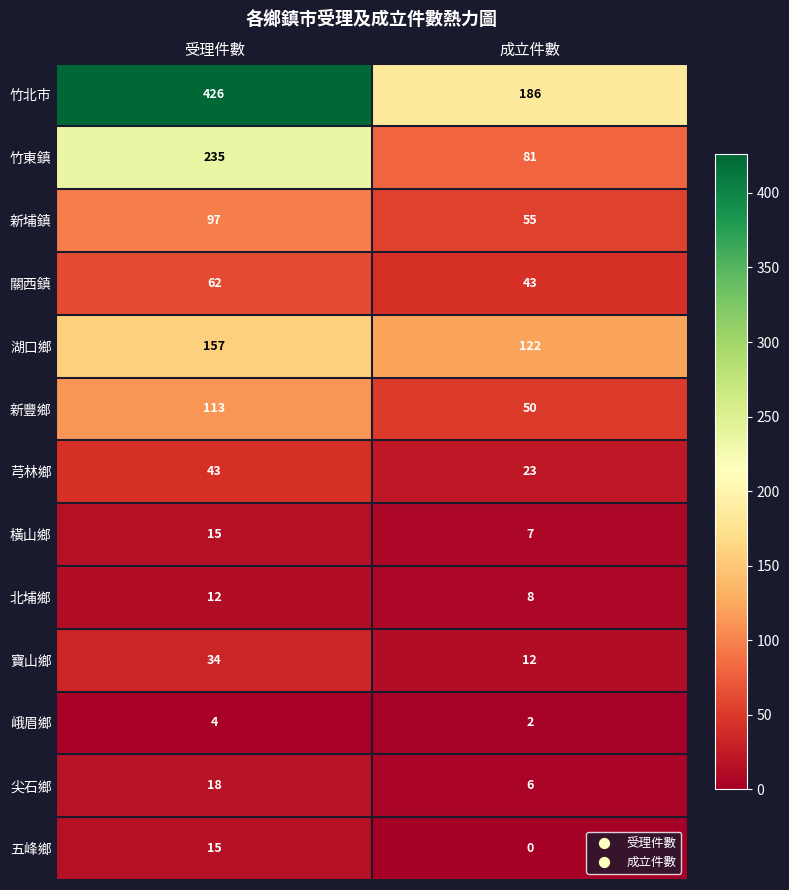

Which label corresponds to the smallest value in the chart?

成立件數